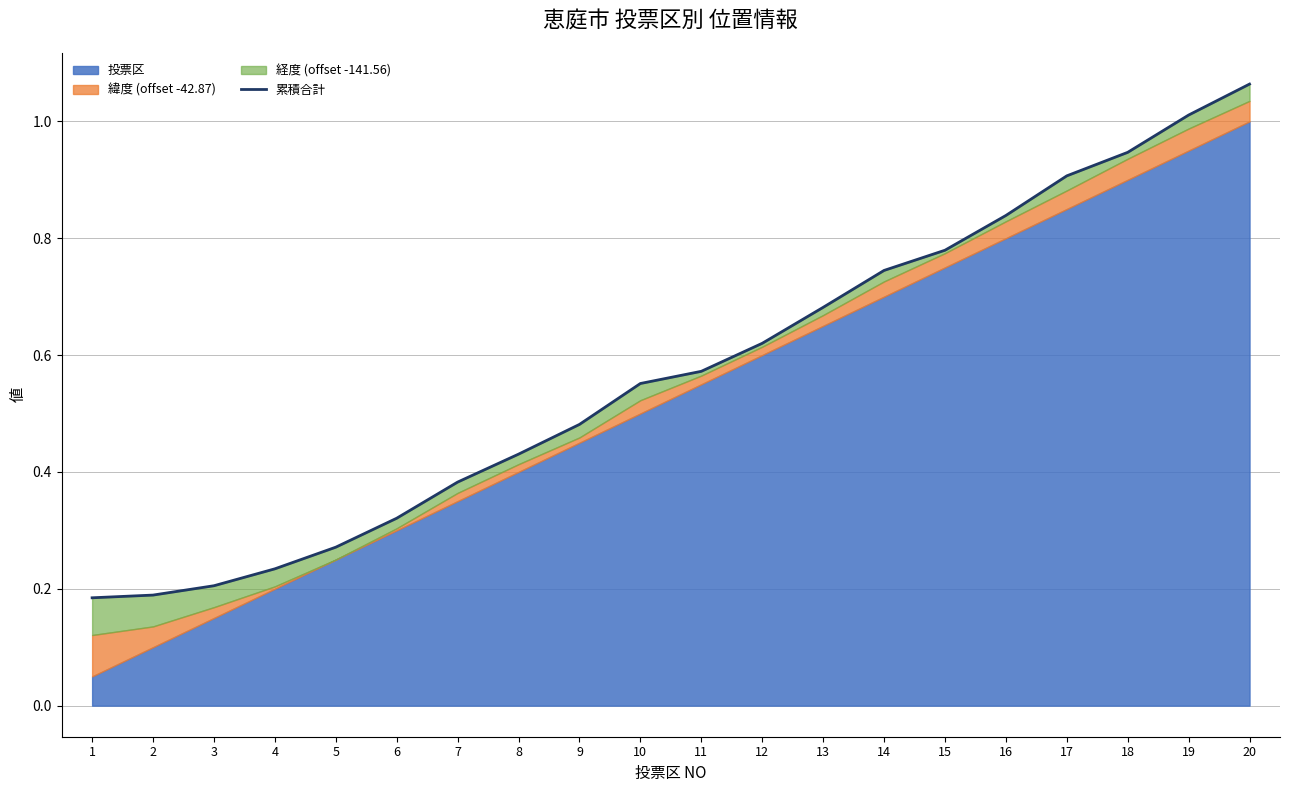

What is the difference between the maximum and minimum values?

0.9